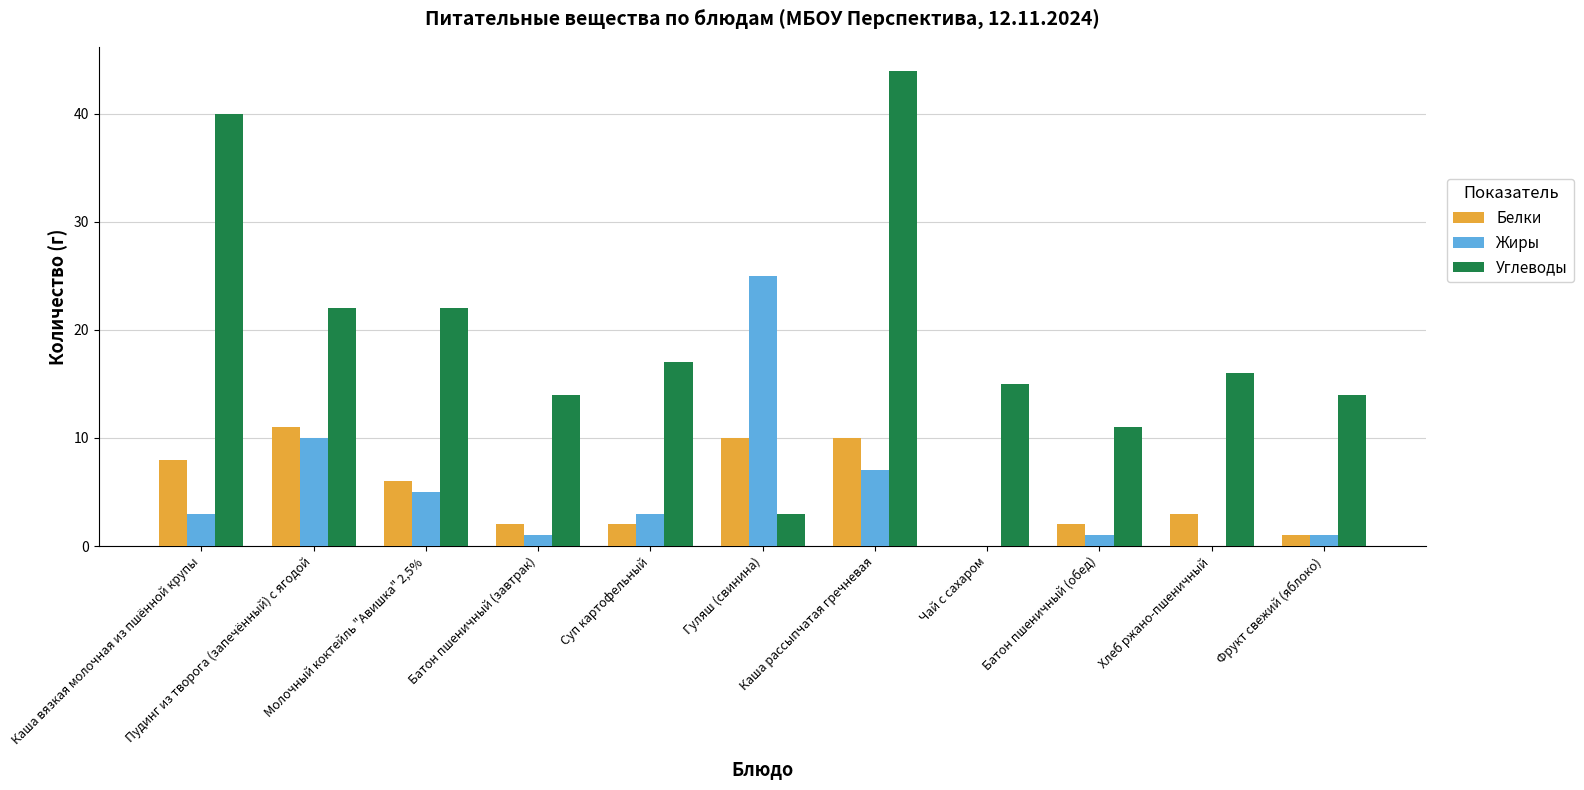

True or false: Углеводы has a value of 16 at Хлеб ржано-пшеничный.

True